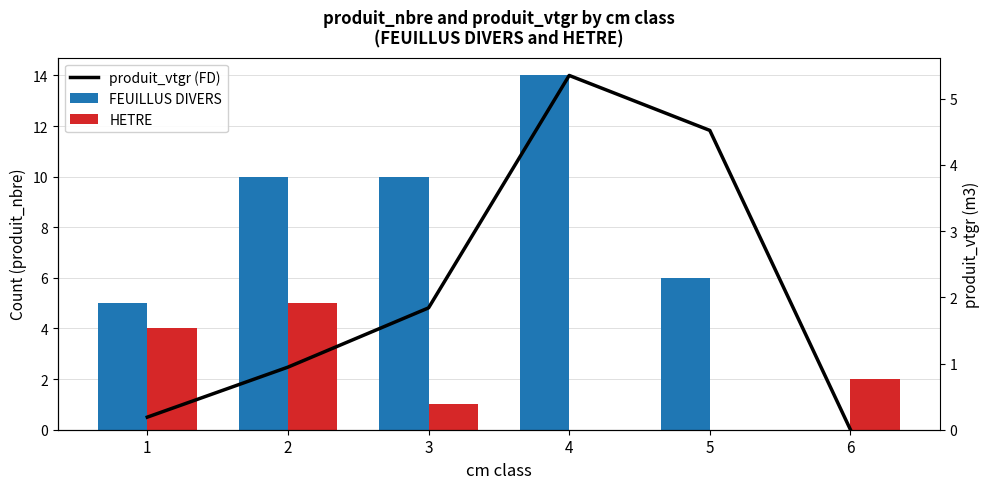

What are all the series names shown in the legend?

FEUILLUS DIVERS, HETRE, produit_vtgr (FD)